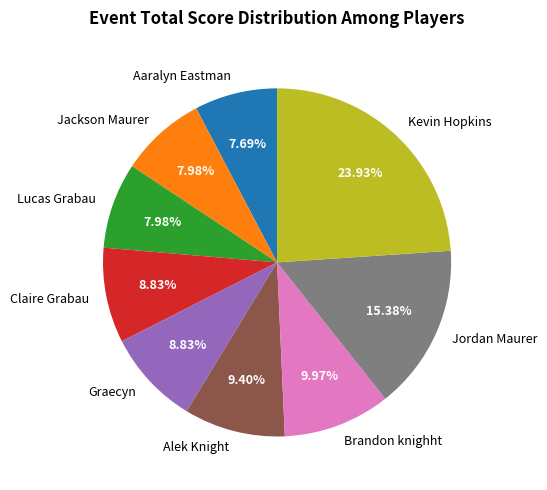

To the nearest percent, what portion does Aaralyn Eastman represent?

8%